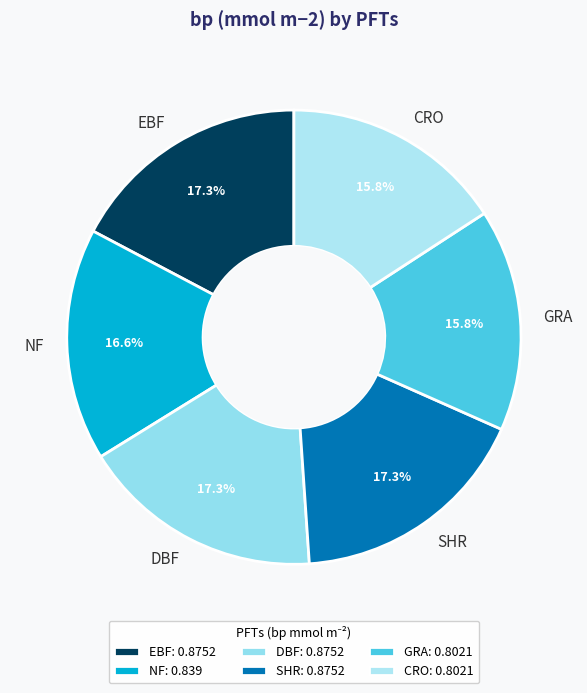

To the nearest percent, what is the average slice percentage?

17%